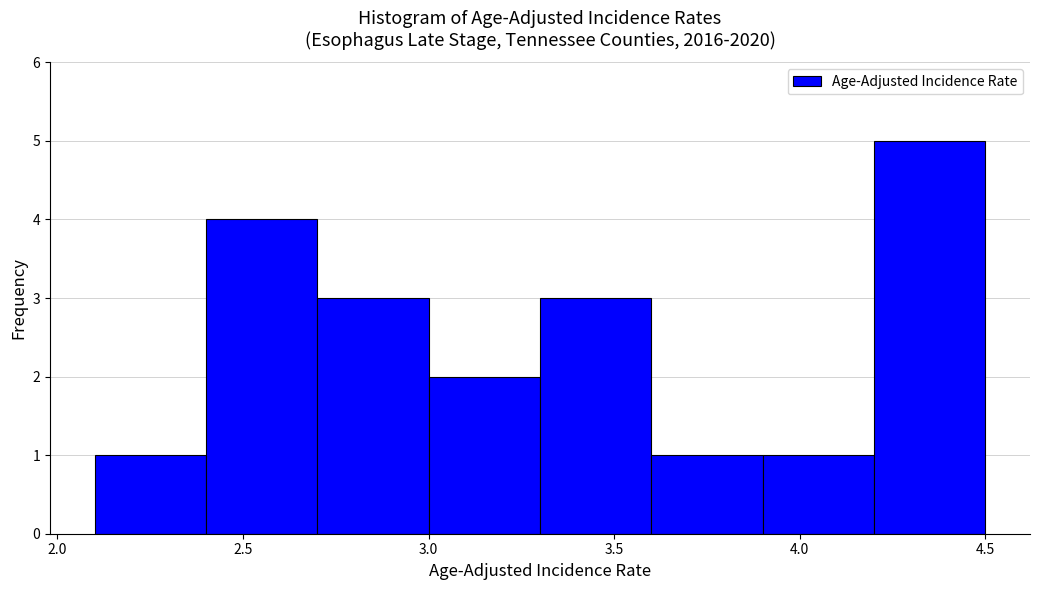

What is the height of the bar covering 2.4 to 2.7 on the x-axis? The values are not printed on the chart, so give them approximately, as read against the axis.

4